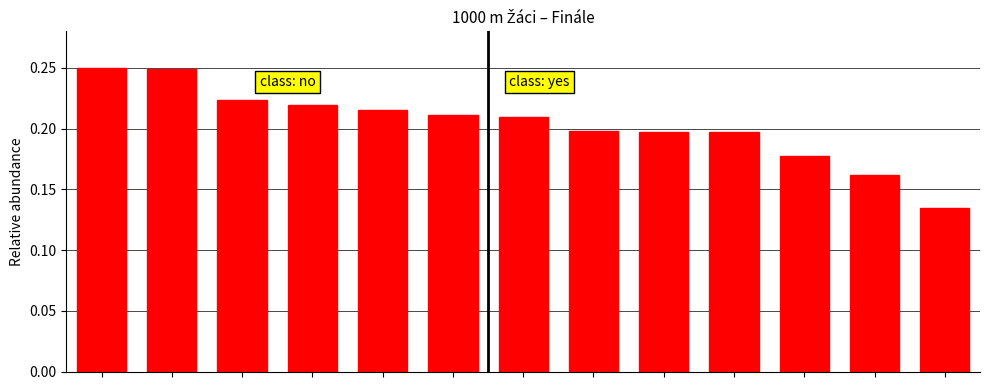

Reading left to right, what are all the values shown in this chart?

0.2	0.2	0.2	0.2	0.2	0.2	0.2	0.2	0.2	0.2	0.2	0.2	0.1